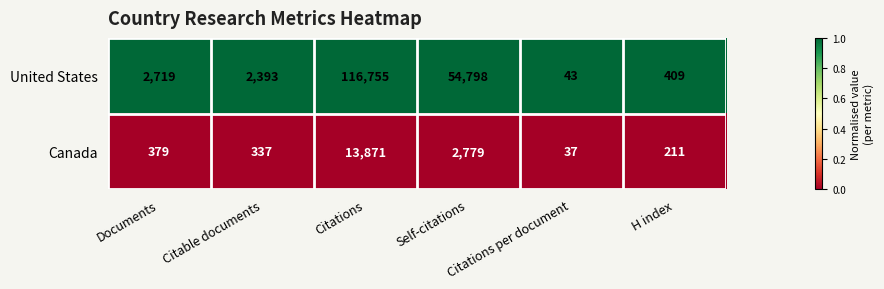

List the series in order of their overall mean, highest first.

United States, Canada